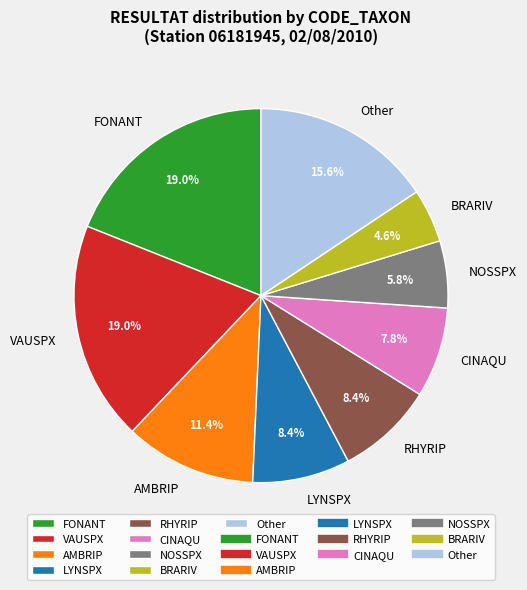

Between NOSSPX and RHYRIP, which is larger?

RHYRIP